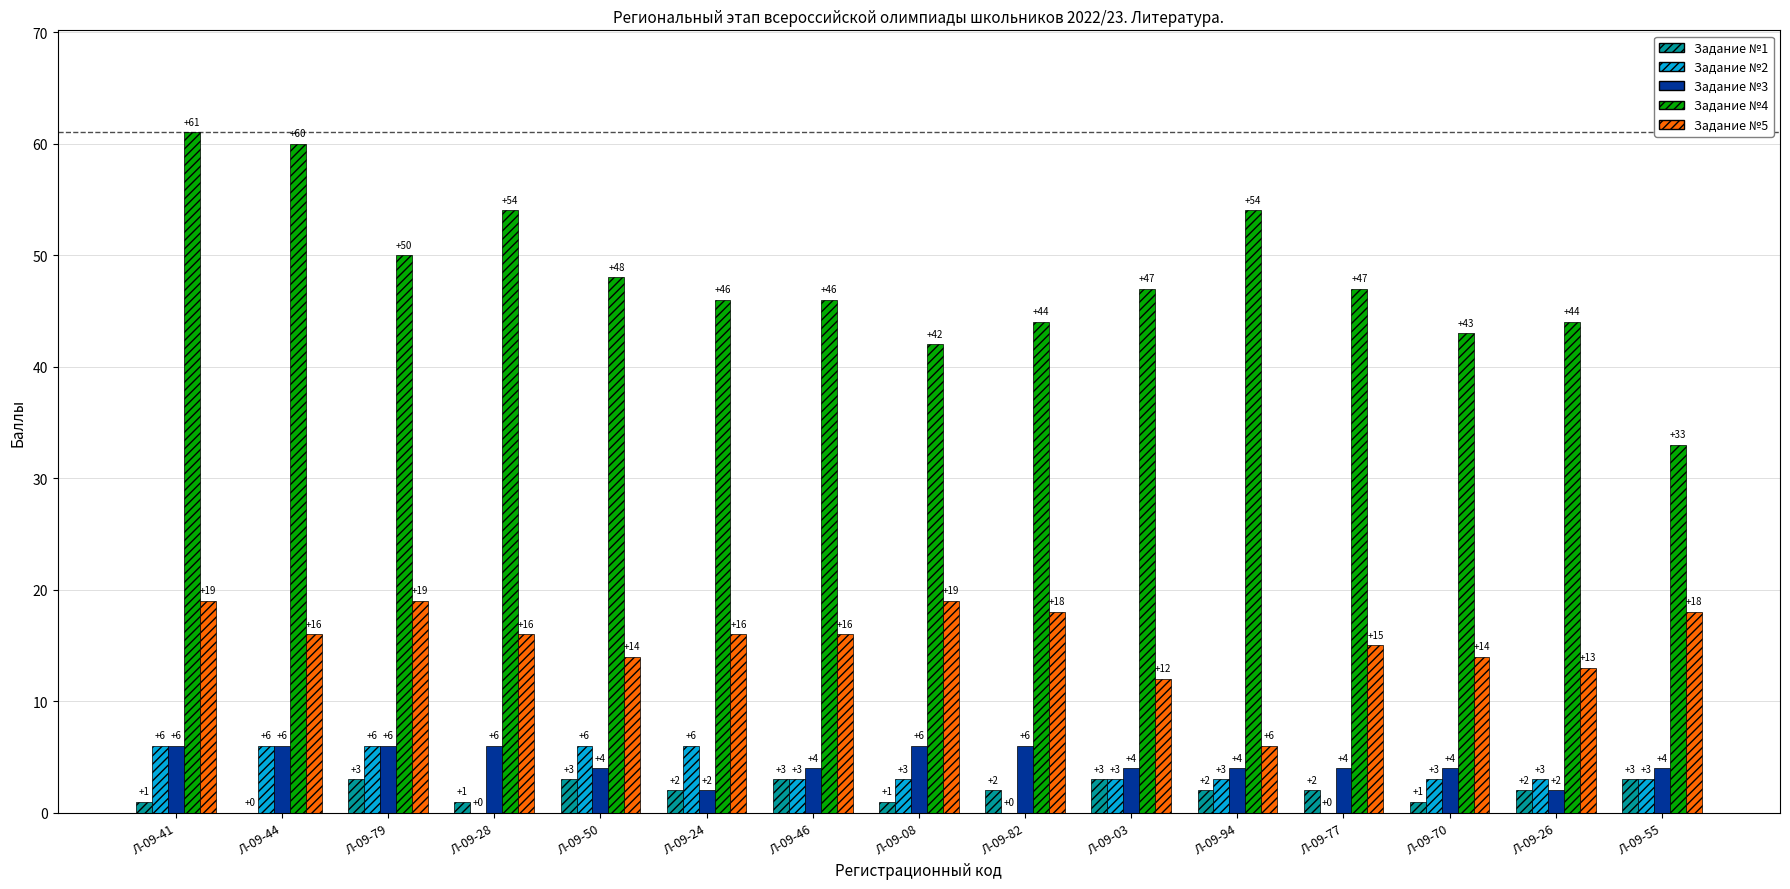

Between Л-09-08 and Л-09-55, which series saw the biggest shift?

Задание №4